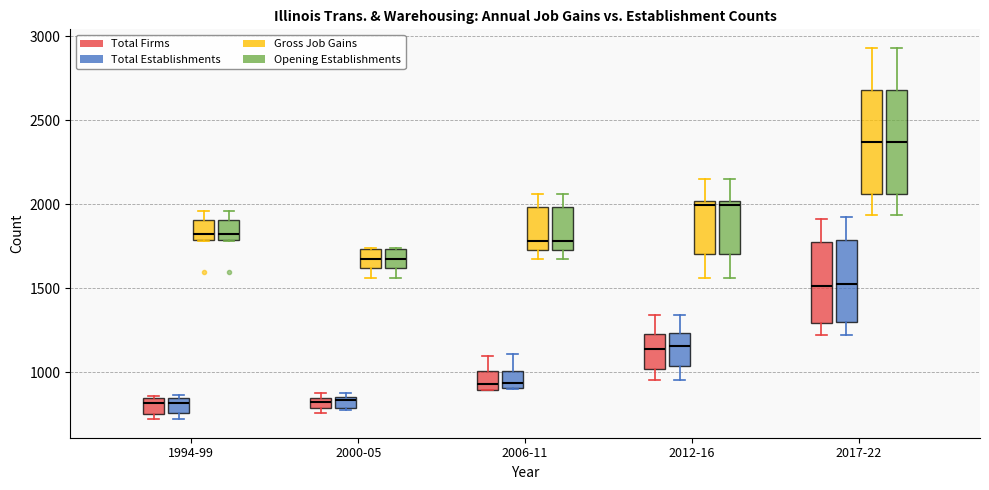

Where is the lower edge of the box for 1994-99 (Opening Establishments) on the y-axis? The values are not printed on the chart, so give them approximately, as read against the axis.

1800